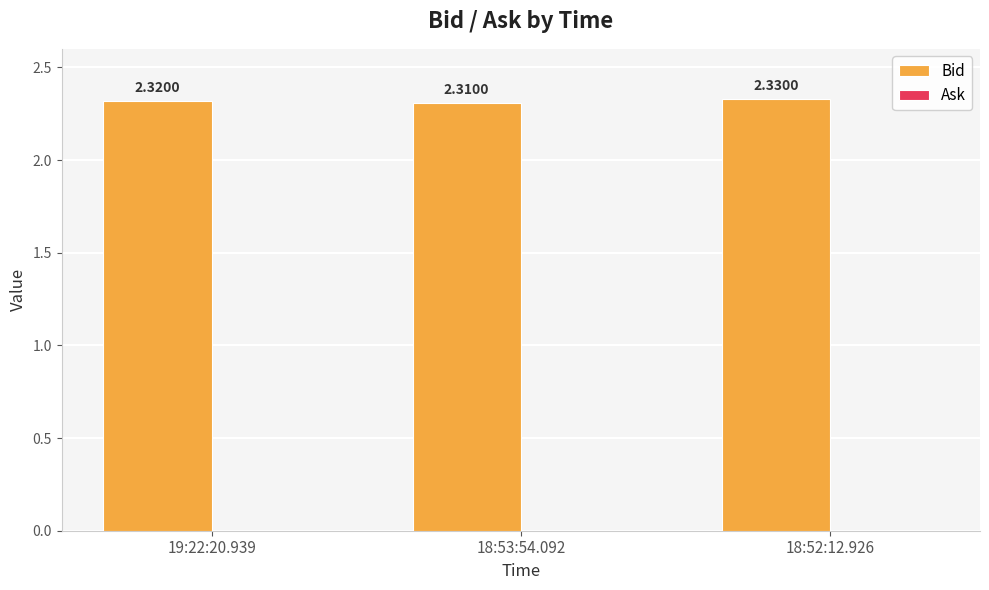

What is the sum of the values at 19:22:20.939 and 18:53:54.092?

4.6